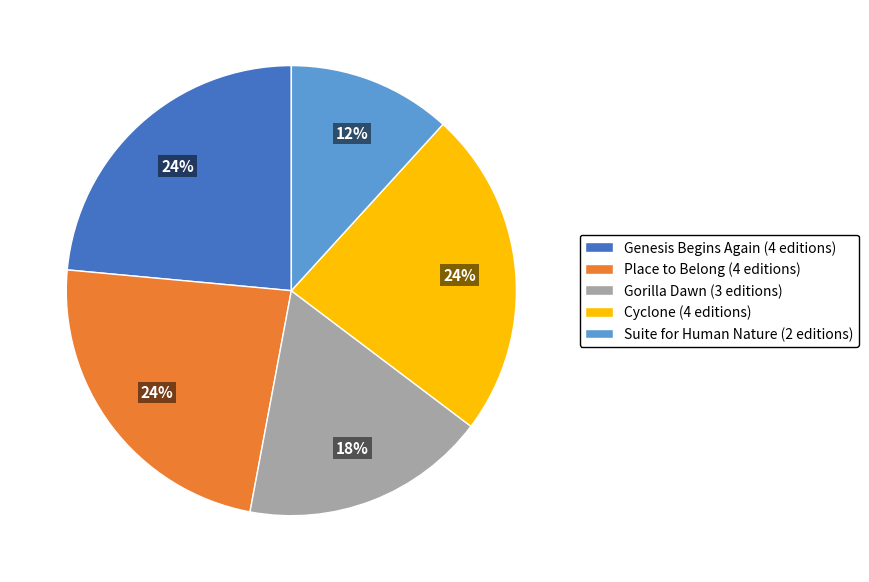

How many segments does this pie chart have?

5